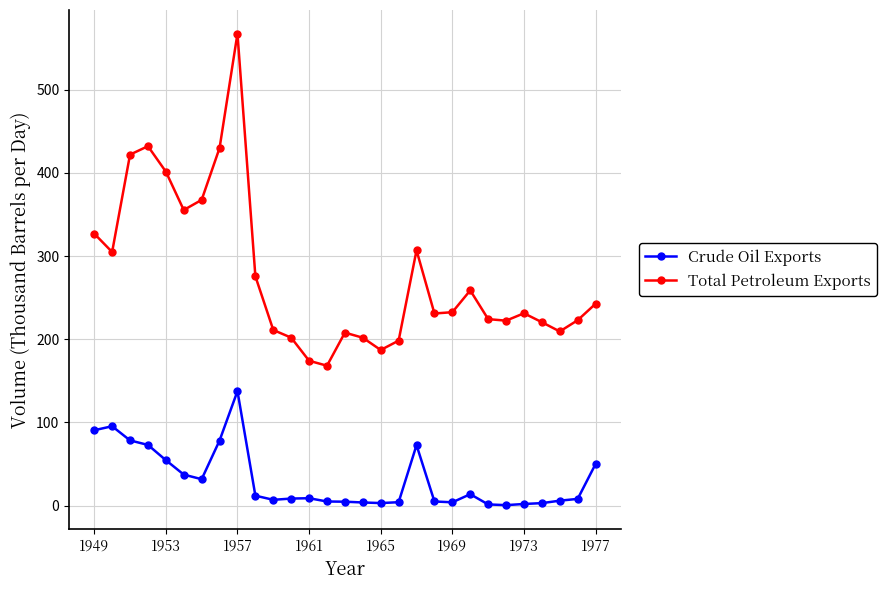

Rank the series by their maximum value, from lowest to highest.

Crude Oil Exports, Total Petroleum Exports